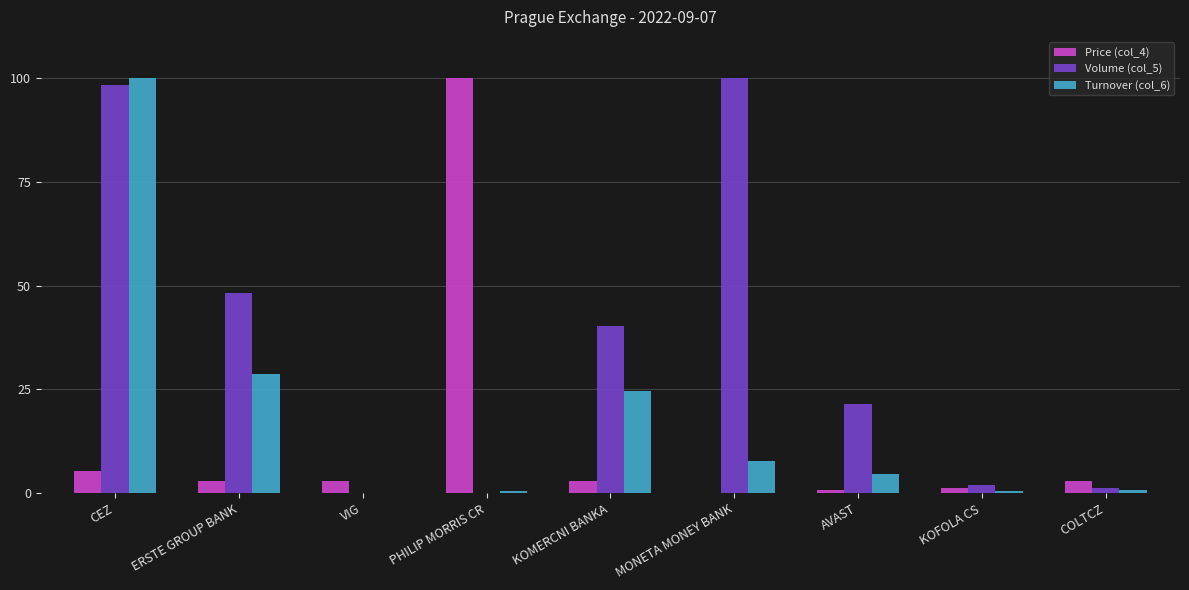

Where does the Volume (col_5) series first go above 21?

CEZ